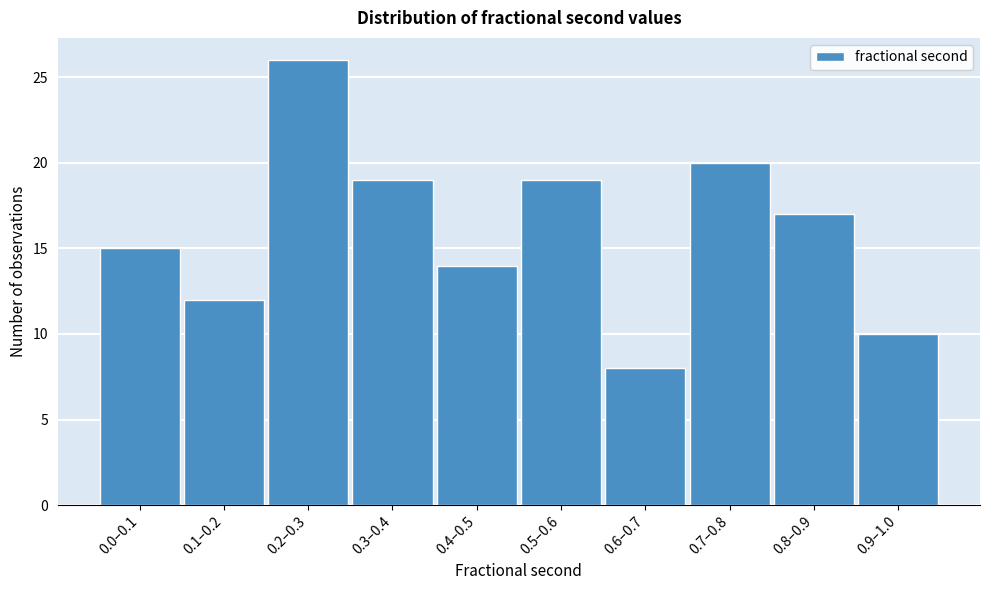

Reading left to right, list all the values displayed in this chart.

0.0–0.1=15	0.1–0.2=12	0.2–0.3=26	0.3–0.4=19	0.4–0.5=14	0.5–0.6=19	0.6–0.7=8	0.7–0.8=20	0.8–0.9=17	0.9–1.0=10